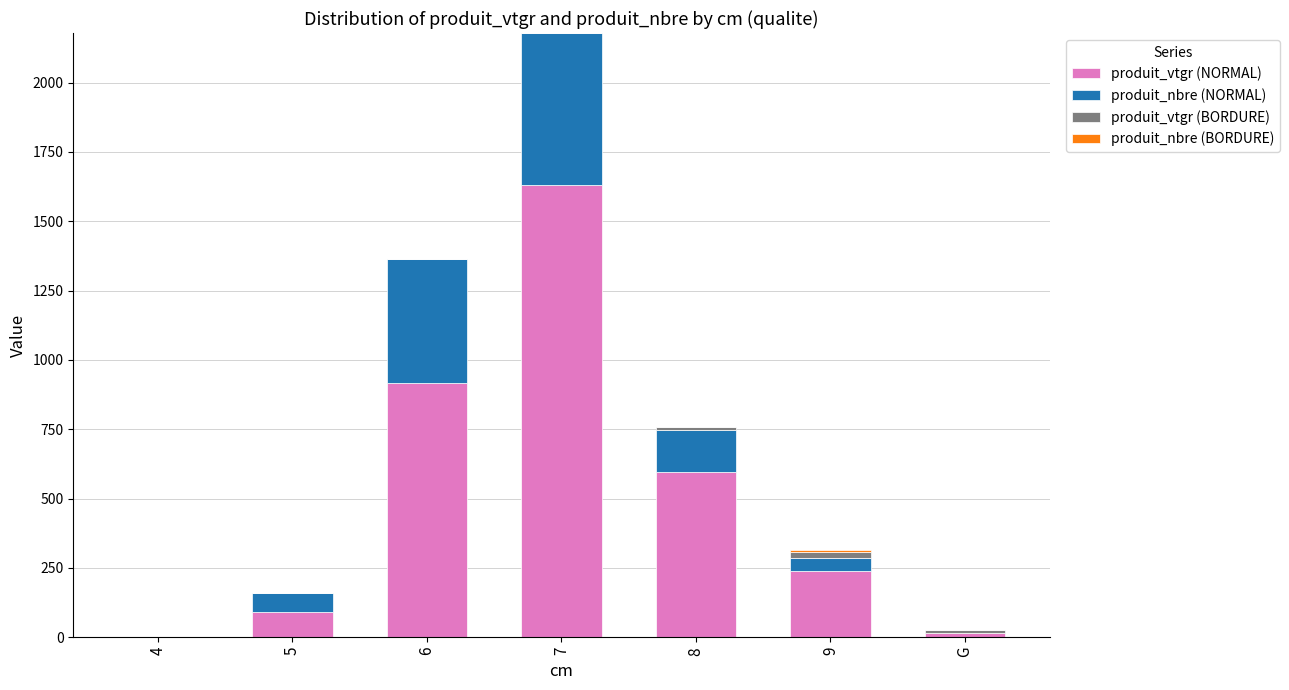

At which category is the sum across all series the highest?

7